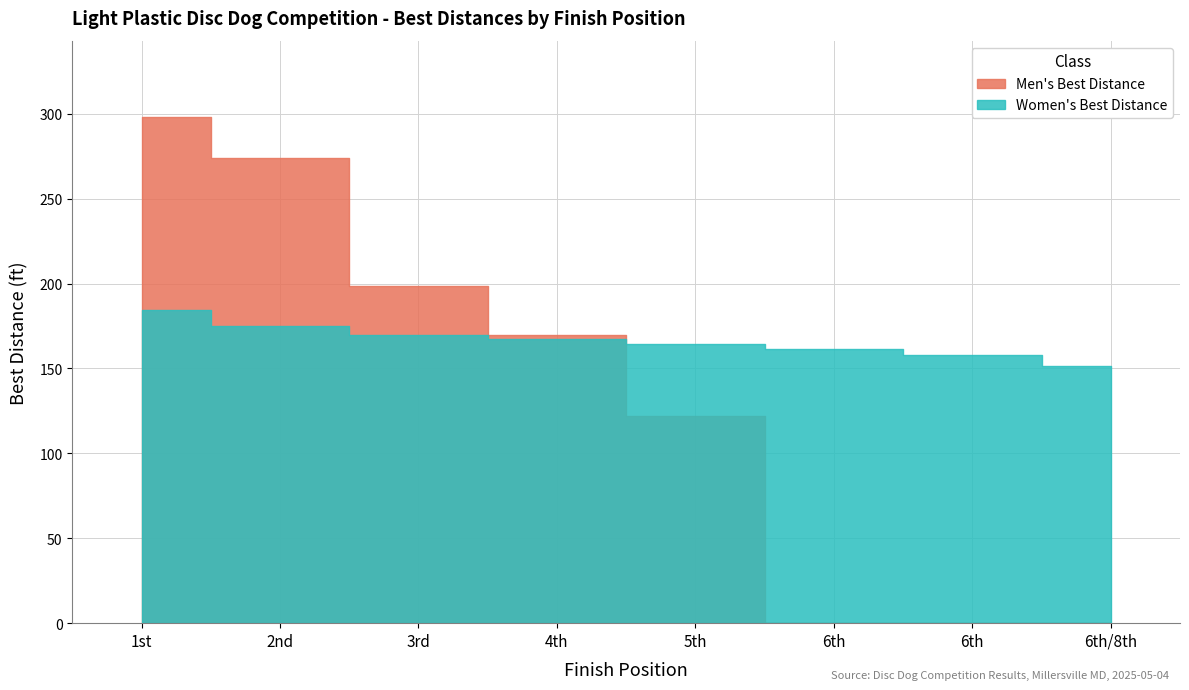

Which series has the largest total across all categories?

Women's Best Distance